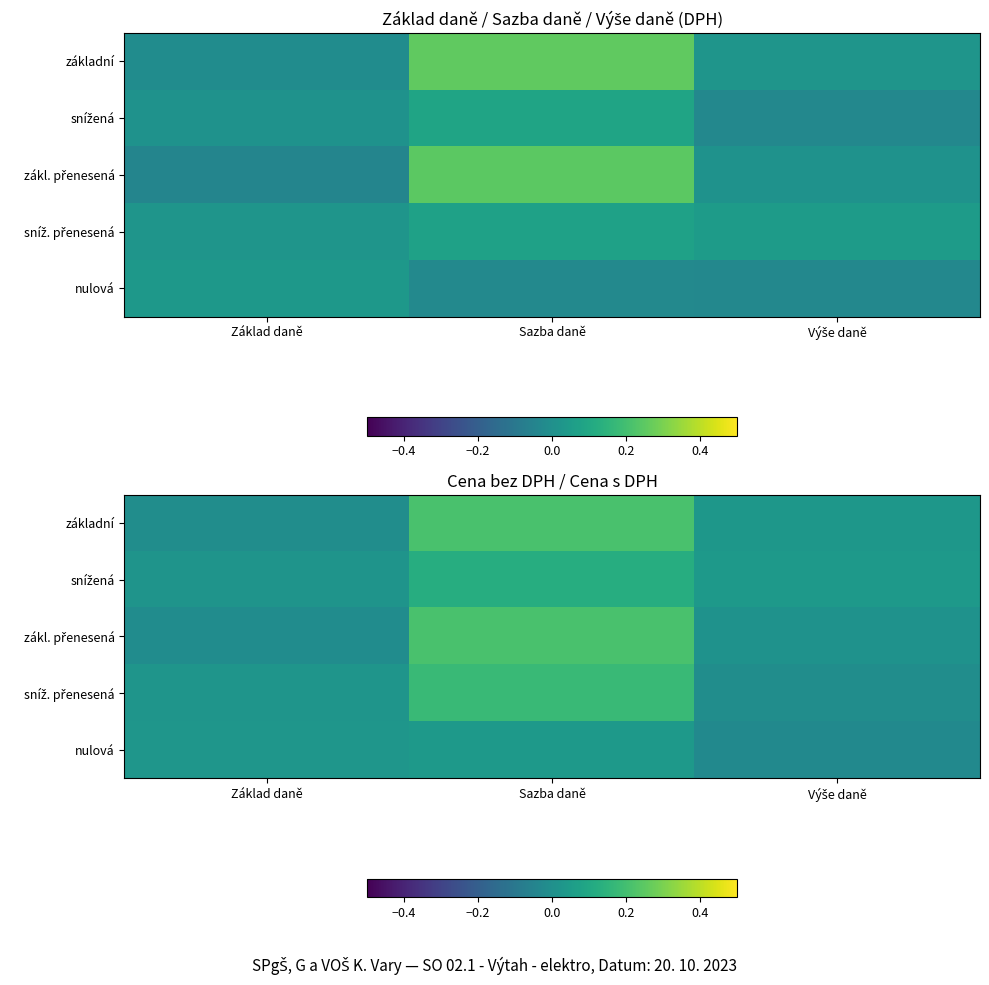

True or false: snížená has a value of 0.0 at Základ daně.

False